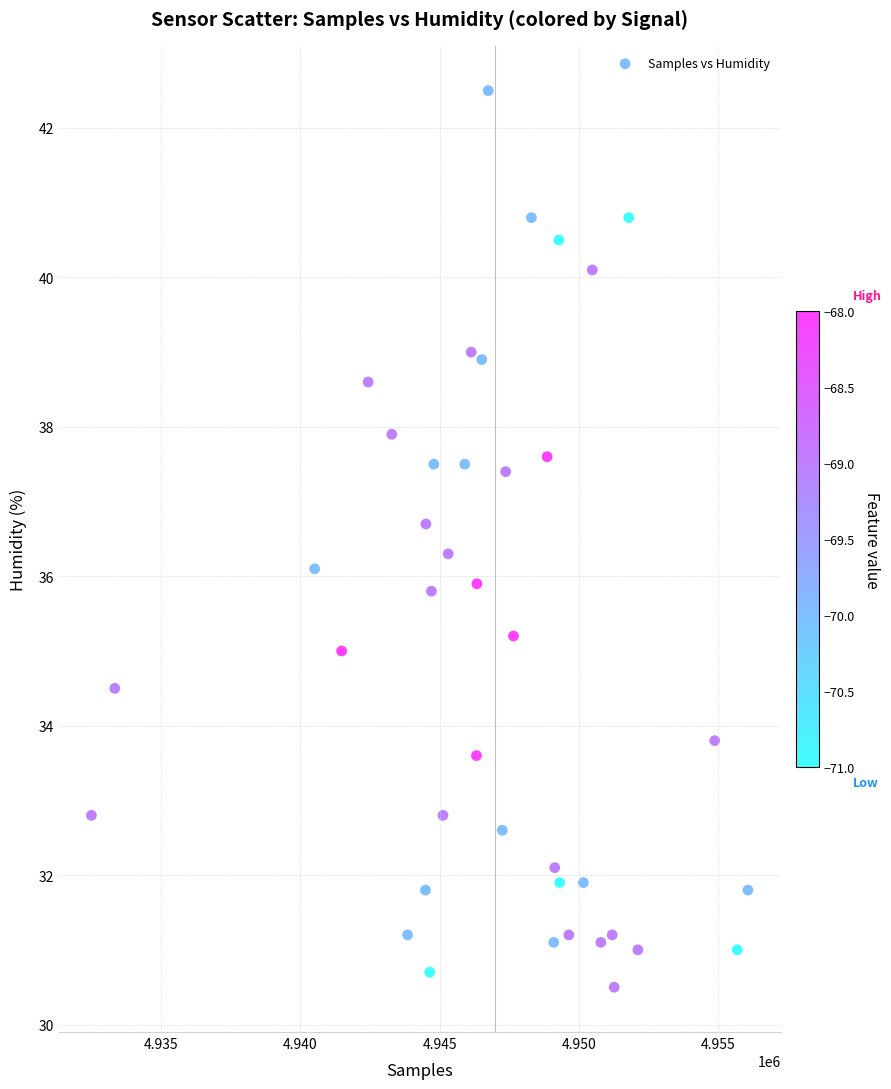

What is the range of X values (max minus min)?

23578.0